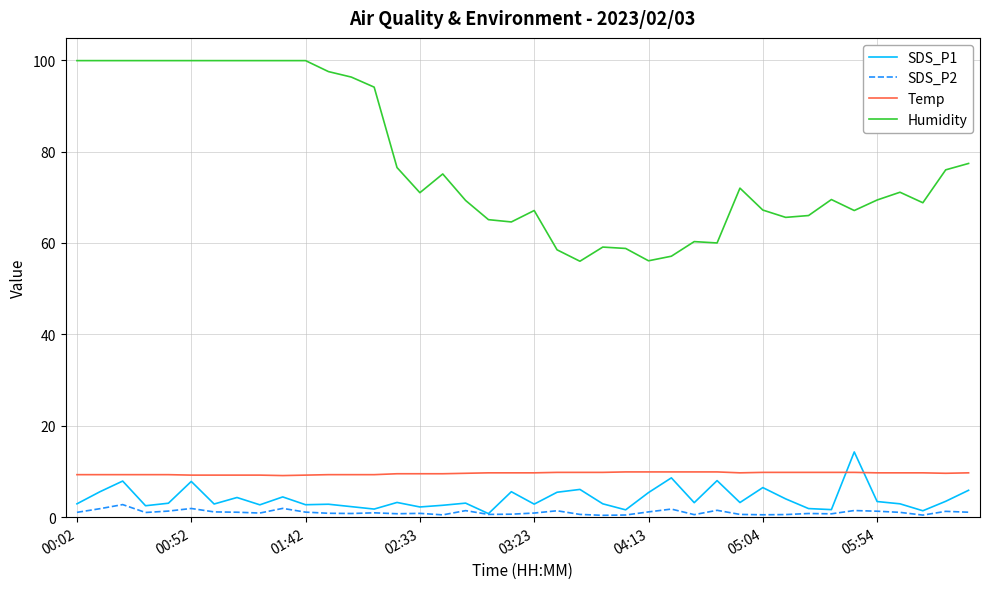

True or false: Humidity and SDS_P1 cross at least once.

False